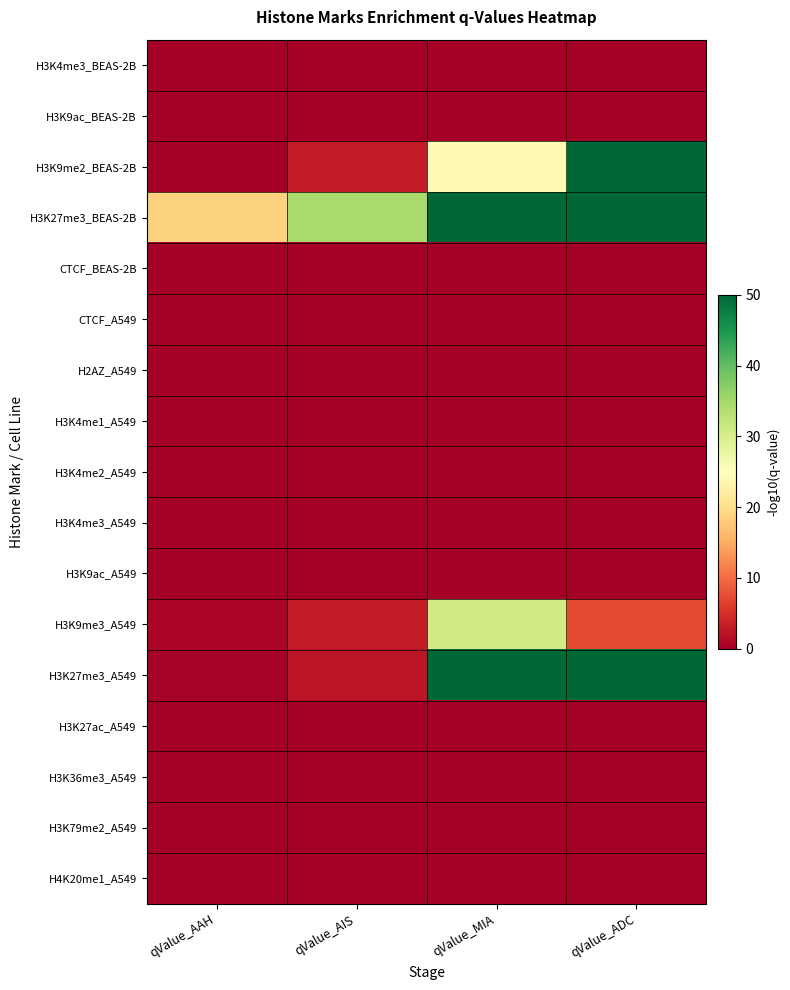

Reading left to right, extract all data points from this chart.

H3K4me3_BEAS-2B: qValue_AAH=-0.0	qValue_AIS=-0.0	qValue_MIA=-0.0	qValue_ADC=-0.0
H3K9ac_BEAS-2B: qValue_AAH=-0.0	qValue_AIS=-0.0	qValue_MIA=-0.0	qValue_ADC=-0.0
H3K9me2_BEAS-2B: qValue_AAH=-0.0	qValue_AIS=3.0	qValue_MIA=24.1	qValue_ADC=52.6
H3K27me3_BEAS-2B: qValue_AAH=18.6	qValue_AIS=34.6	qValue_MIA=232.9	qValue_ADC=300.0
CTCF_BEAS-2B: qValue_AAH=-0.0	qValue_AIS=-0.0	qValue_MIA=-0.0	qValue_ADC=-0.0
CTCF_A549: qValue_AAH=-0.0	qValue_AIS=-0.0	qValue_MIA=-0.0	qValue_ADC=-0.0
H2AZ_A549: qValue_AAH=-0.0	qValue_AIS=-0.0	qValue_MIA=-0.0	qValue_ADC=-0.0
H3K4me1_A549: qValue_AAH=-0.0	qValue_AIS=-0.0	qValue_MIA=-0.0	qValue_ADC=-0.0
H3K4me2_A549: qValue_AAH=-0.0	qValue_AIS=-0.0	qValue_MIA=-0.0	qValue_ADC=-0.0
H3K4me3_A549: qValue_AAH=-0.0	qValue_AIS=-0.0	qValue_MIA=-0.0	qValue_ADC=-0.0
H3K9ac_A549: qValue_AAH=-0.0	qValue_AIS=-0.0	qValue_MIA=-0.0	qValue_ADC=-0.0
H3K9me3_A549: qValue_AAH=0.7	qValue_AIS=3.0	qValue_MIA=30.8	qValue_ADC=7.4
H3K27me3_A549: qValue_AAH=0.4	qValue_AIS=2.5	qValue_MIA=74.8	qValue_ADC=263.2
H3K27ac_A549: qValue_AAH=-0.0	qValue_AIS=-0.0	qValue_MIA=-0.0	qValue_ADC=-0.0
H3K36me3_A549: qValue_AAH=-0.0	qValue_AIS=-0.0	qValue_MIA=-0.0	qValue_ADC=-0.0
H3K79me2_A549: qValue_AAH=-0.0	qValue_AIS=-0.0	qValue_MIA=-0.0	qValue_ADC=-0.0
H4K20me1_A549: qValue_AAH=-0.0	qValue_AIS=-0.0	qValue_MIA=-0.0	qValue_ADC=-0.0